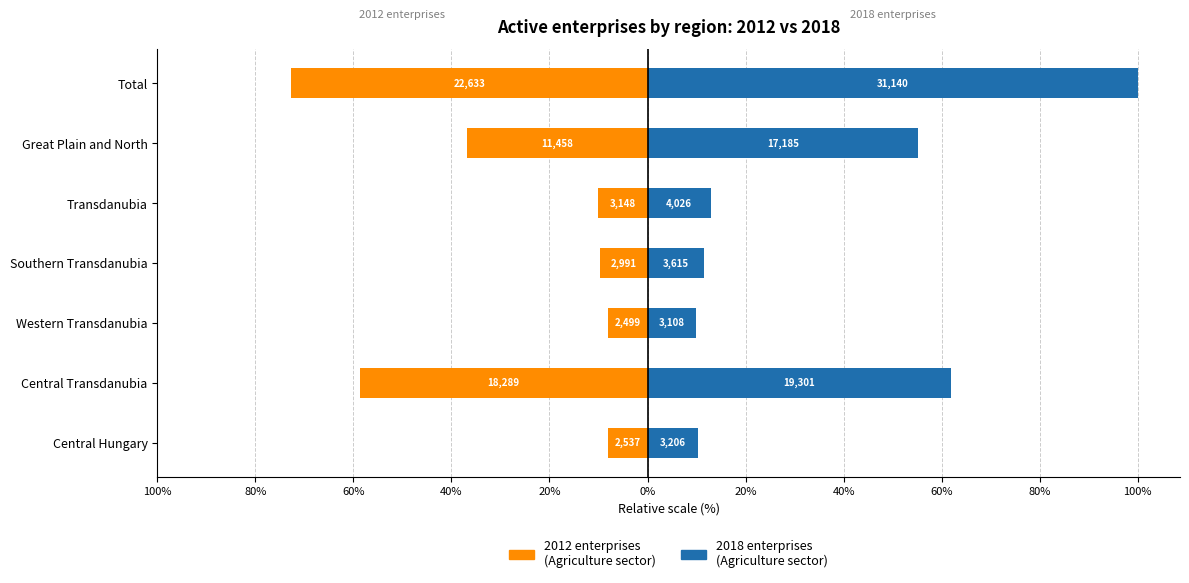

Which series has the largest total across all categories?

2018 enterprises (2018)